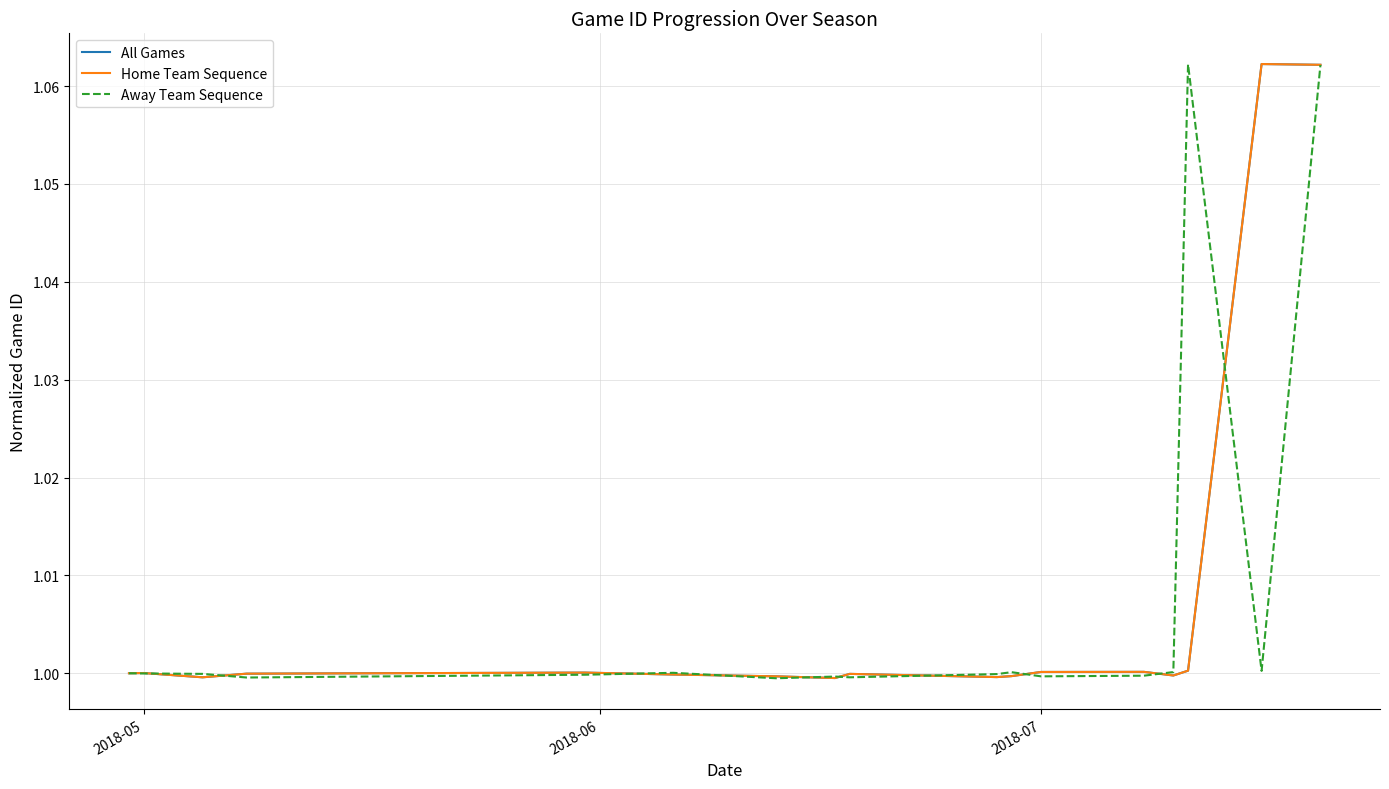

Does the chart have visible grid lines?

Yes